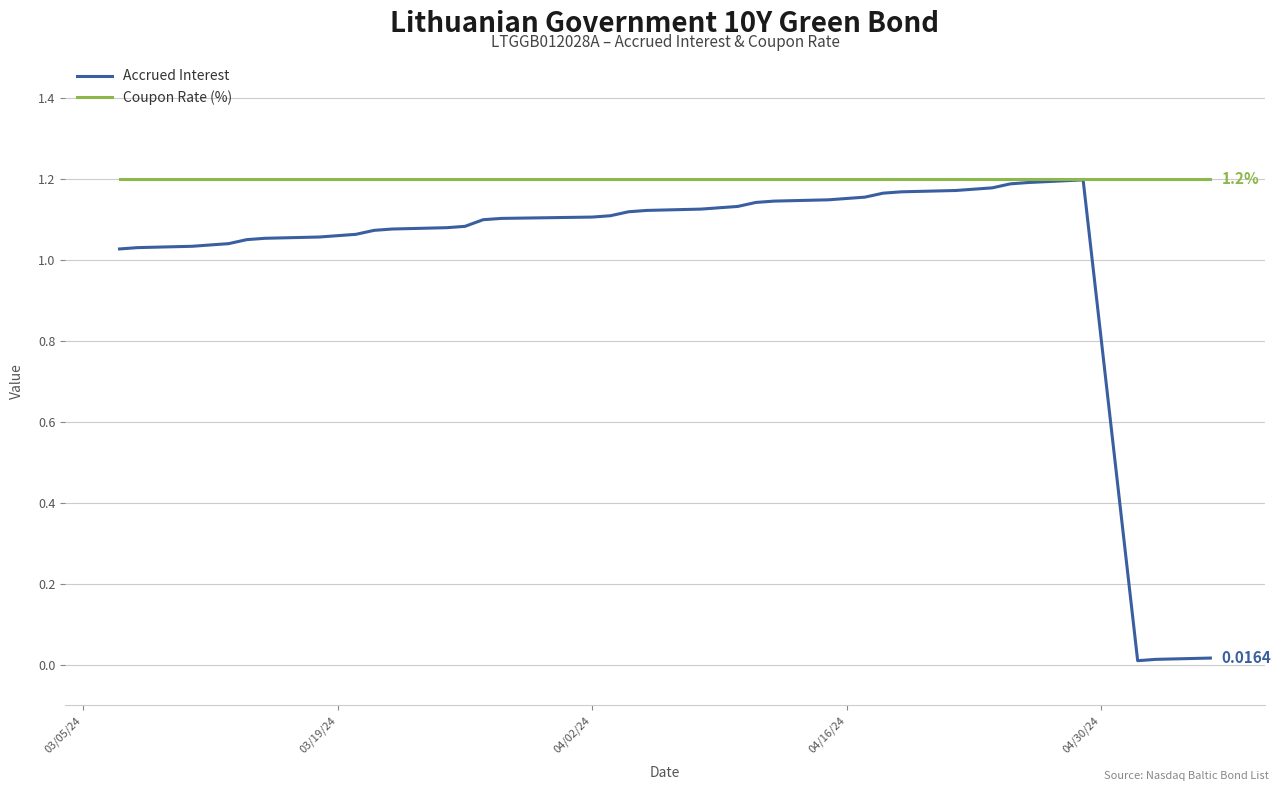

Which series has the largest total across all categories?

Coupon Rate (%)